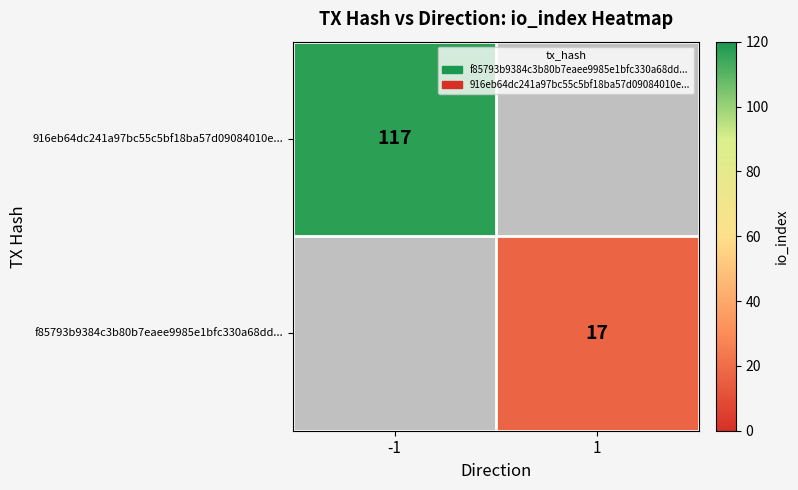

Which has a higher value, 1 or -1?

-1